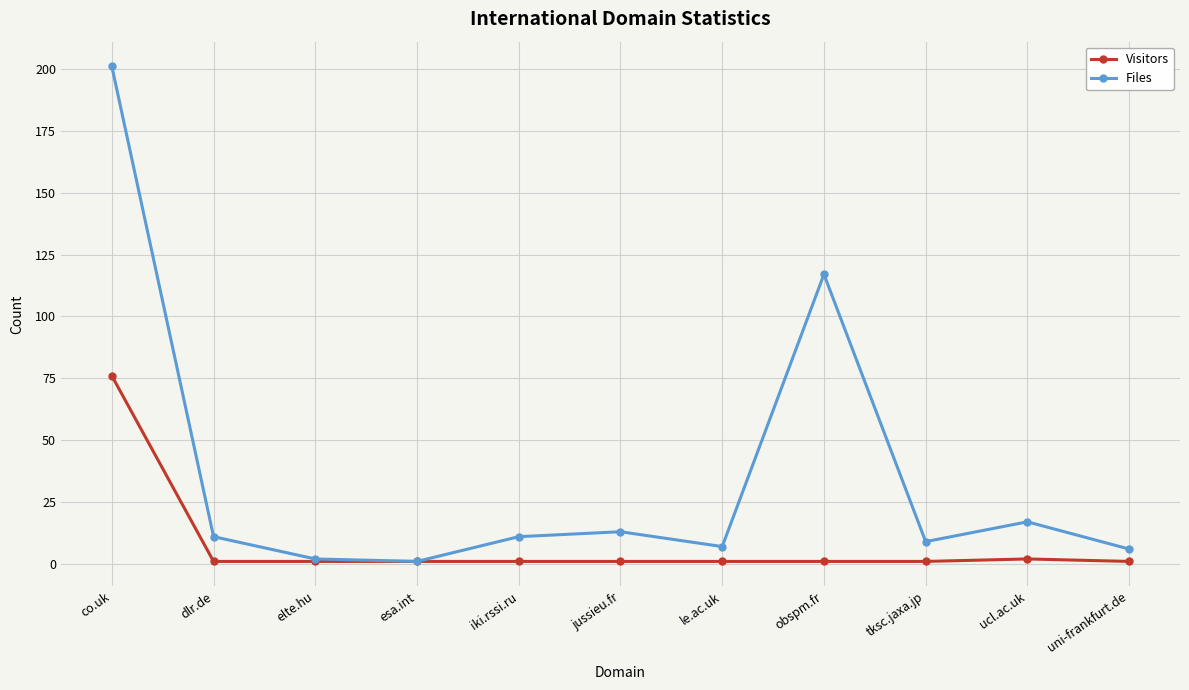

List the series in order of their peak value, lowest first.

Visitors, Files